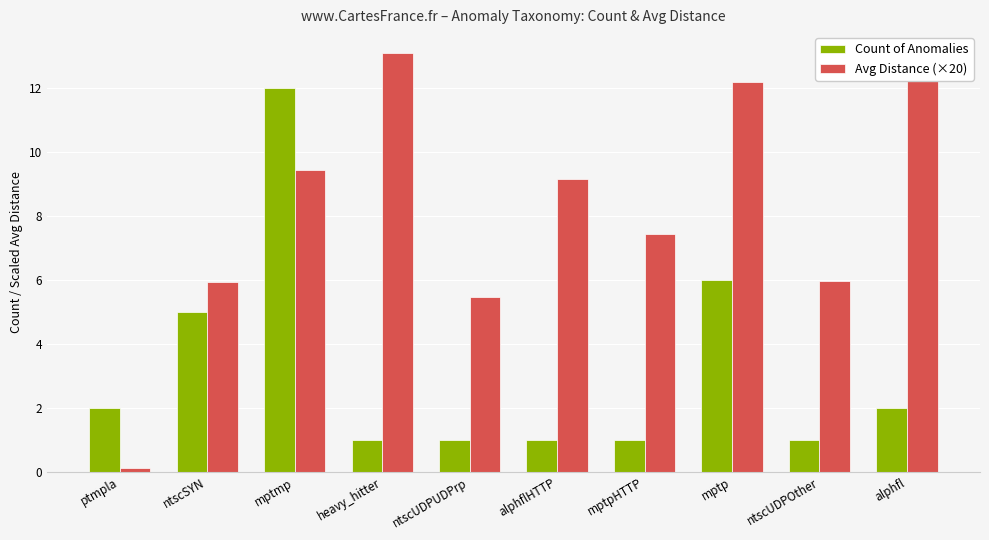

Count the number of data series in this chart.

2